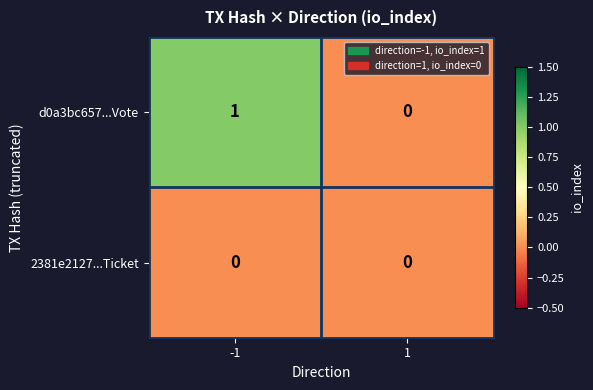

How many series are shown in this chart?

2